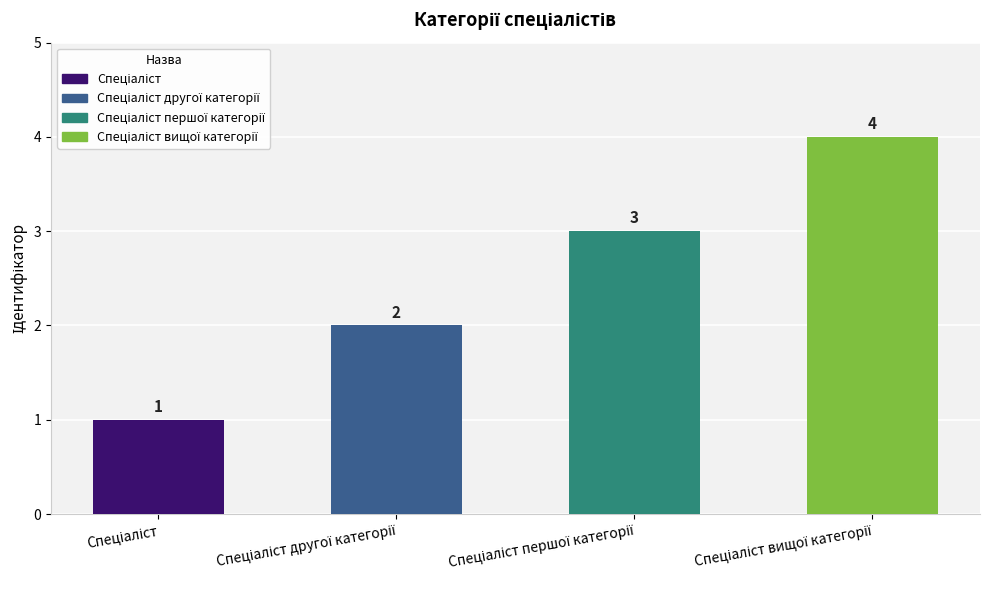

What is the sum of all values?

10